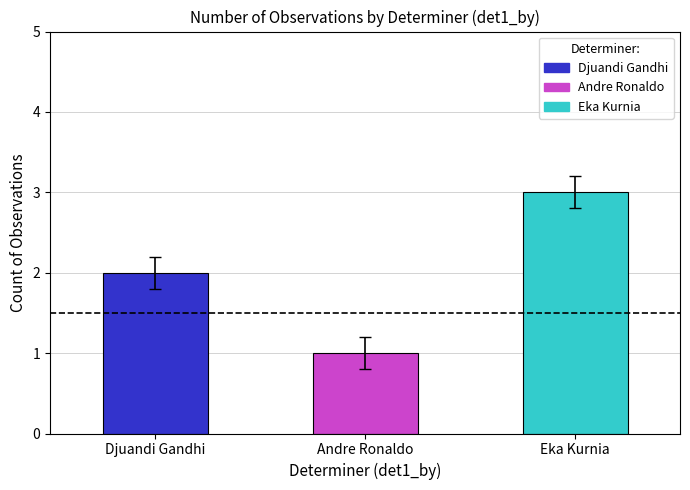

What value does the data have at Andre Ronaldo?

1